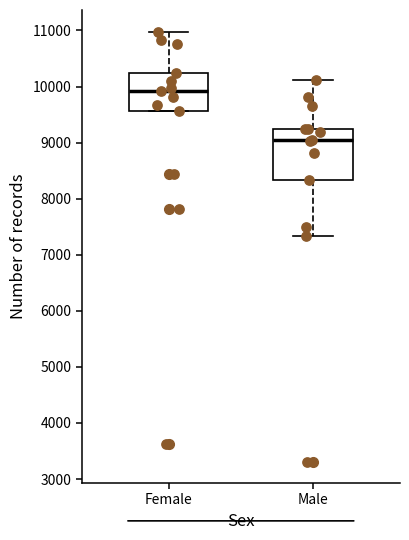

Reading left to right, transcribe this box plot: for each box, give where its median line is, the range the box spans, and where its two whiskers end, as read against the y-axis. The values are not printed on the chart, so give them approximately, as read against the axis.

Female: median 9900, box 9600 to 10200, whiskers 9600 to 11000
Male: median 9000, box 8300 to 9200, whiskers 7300 to 10100